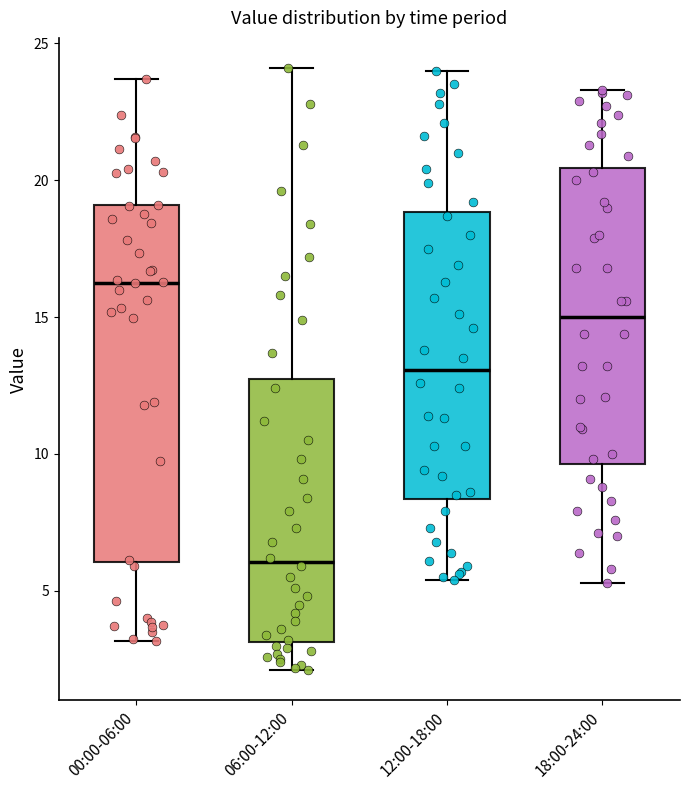

Comparing the boxes themselves (not the whiskers), which one is the tallest?

00:00-06:00